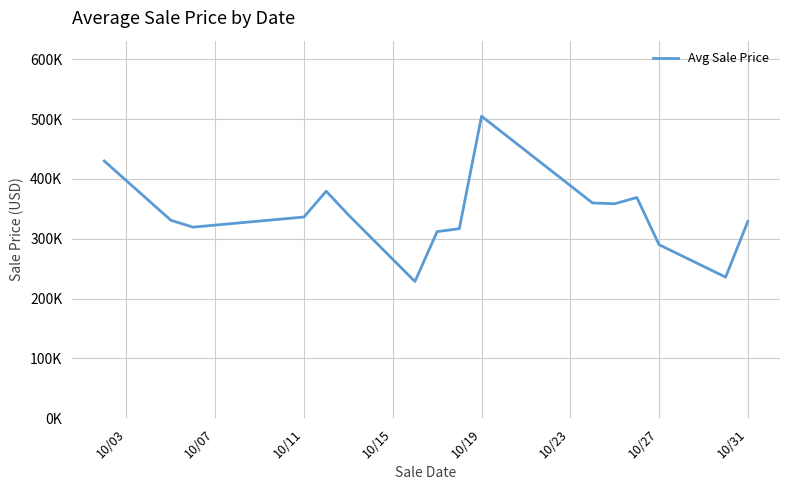

What is the difference between the maximum and minimum values?

276291